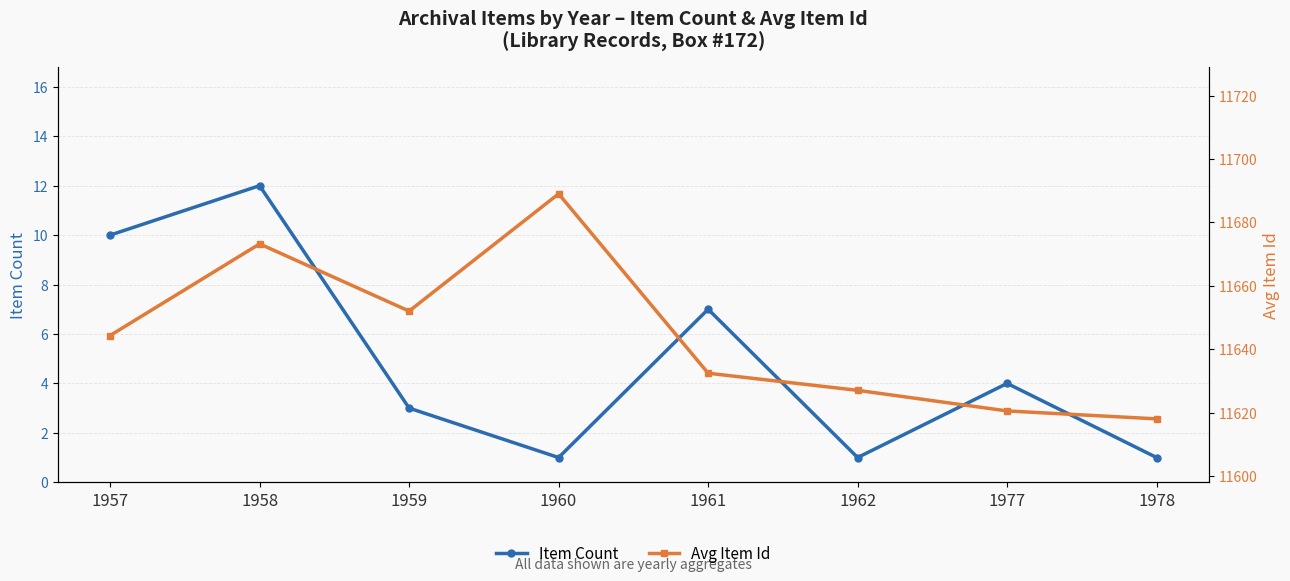

Reading left to right, what are all the values shown in this chart?

Item Count: 1957=10.0	1958=12.0	1959=3.0	1960=1.0	1961=7.0	1962=1.0	1977=4.0	1978=1.0
Avg Item Id: 1957=11644.3	1958=11673.2	1959=11652.0	1960=11689.0	1961=11632.4	1962=11627.0	1977=11620.5	1978=11618.0